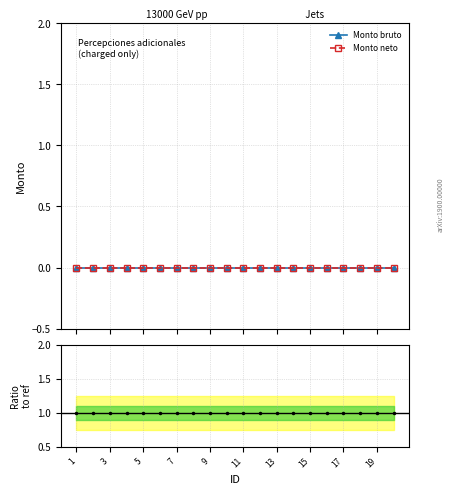

Reading right to left, extract all data points from this chart.

Monto bruto: 0	0	0	0	0	0	0	0	0	0	0	0	0	0	0	0	0	0	0	0
Monto neto: 0	0	0	0	0	0	0	0	0	0	0	0	0	0	0	0	0	0	0	0
Ratio: 1	1	1	1	1	1	1	1	1	1	1	1	1	1	1	1	1	1	1	1